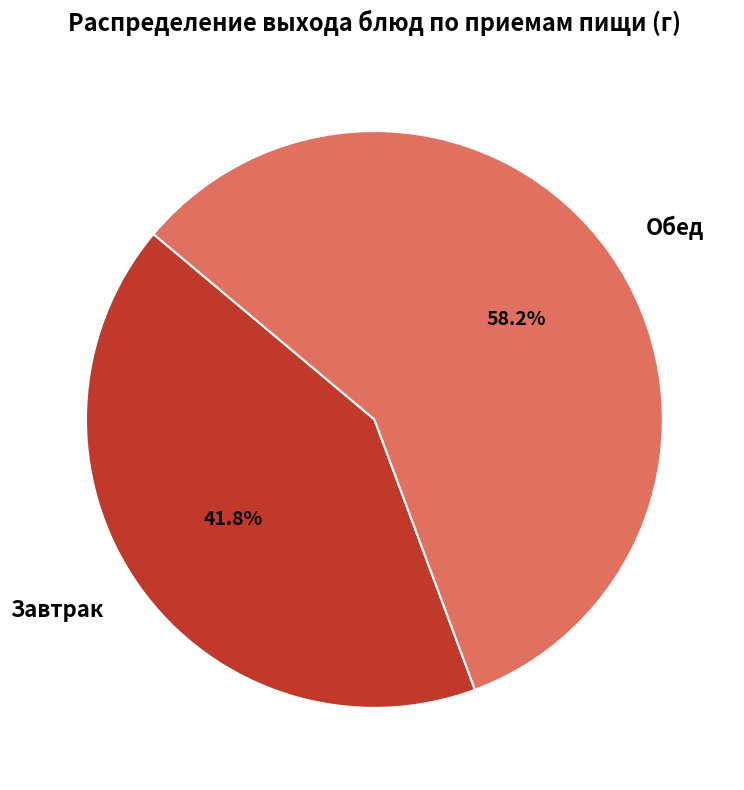

Do Завтрак and Обед together represent more than half of the pie?

Yes